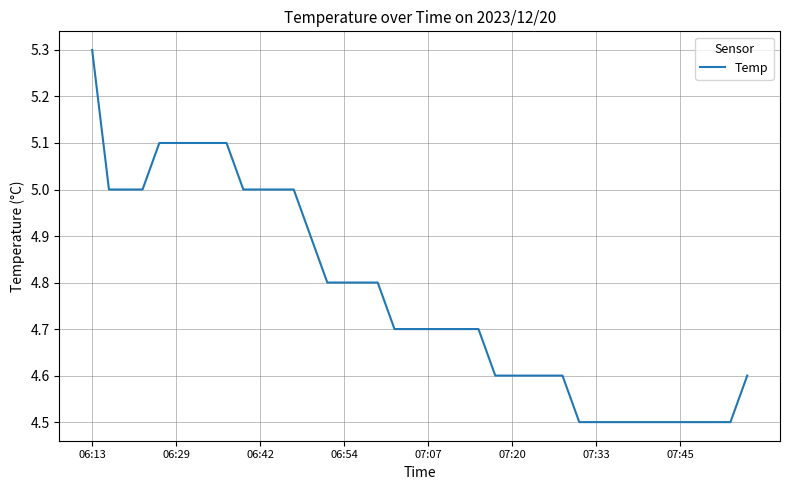

What is the greatest value displayed?

5.3